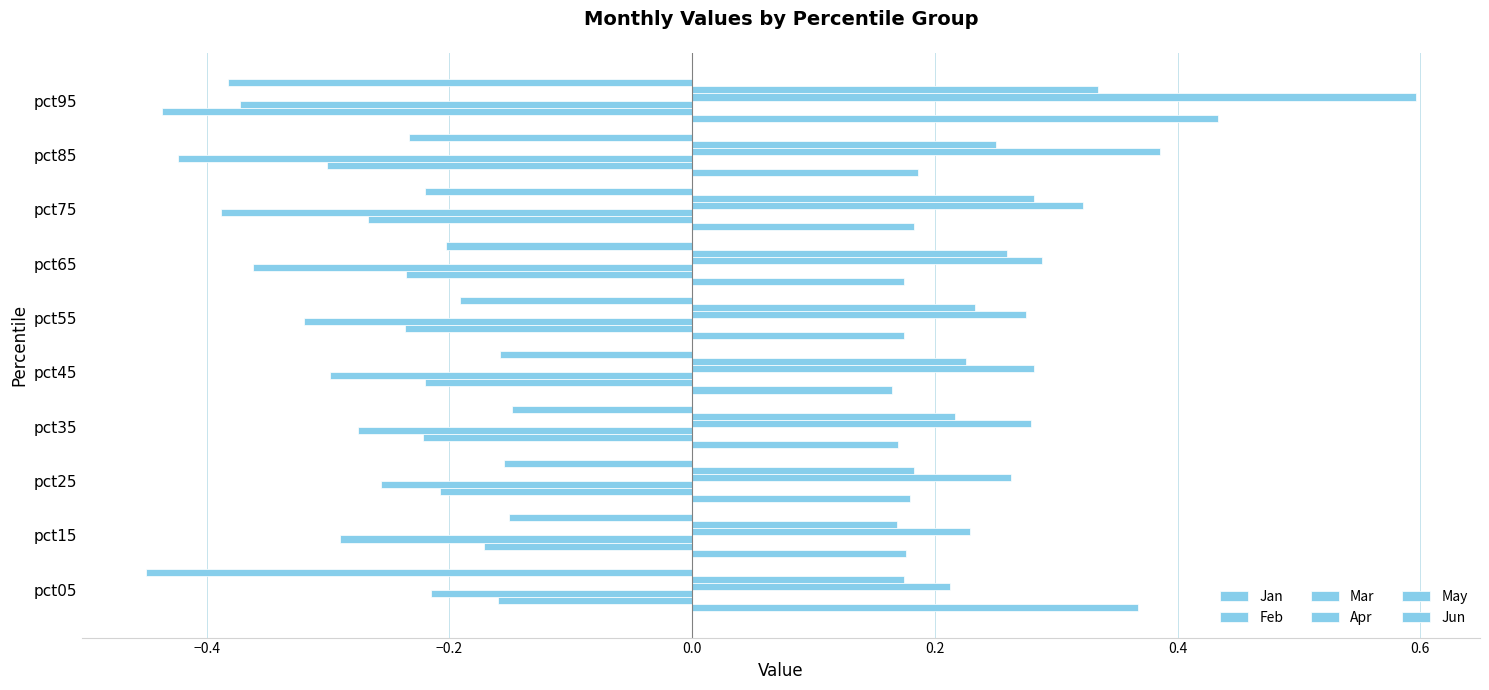

What is the average value of the Jun series?

-0.2